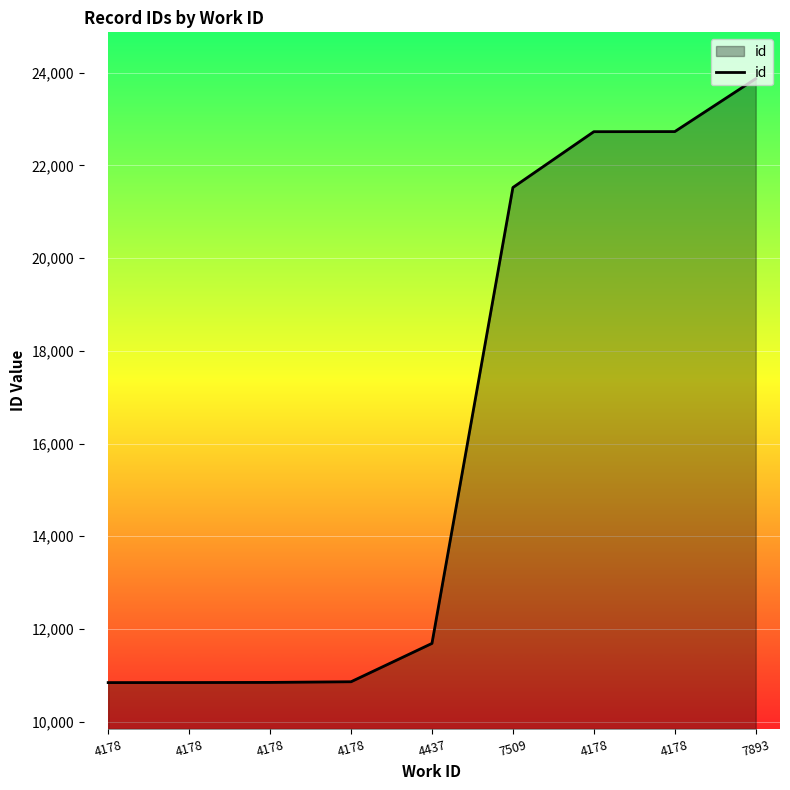

How many lines are shown in the chart?

1